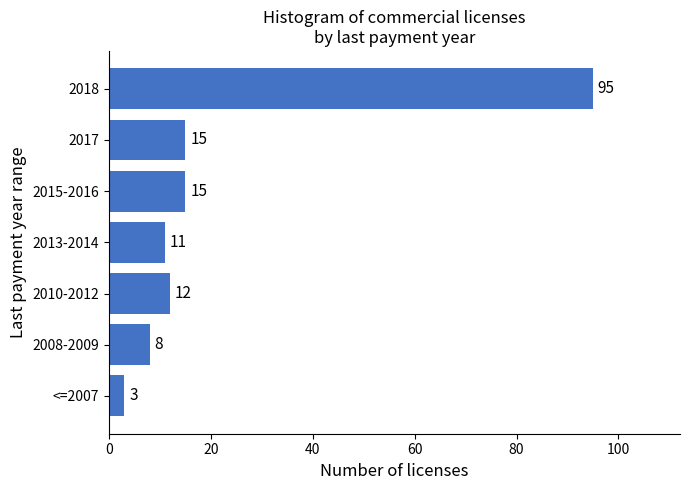

Reading bottom to top, what are all the values shown in this chart?

<=2007=3	2008-2009=8	2010-2012=12	2013-2014=11	2015-2016=15	2017=15	2018=95